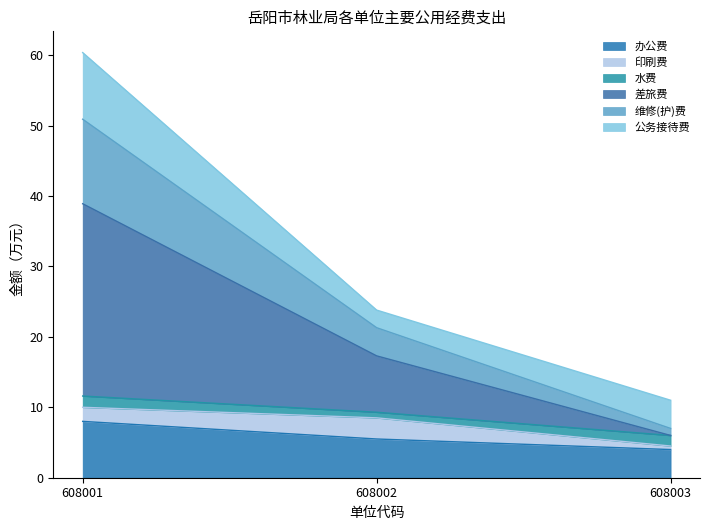

Where is 维修(护)费 nearest to the value 35?

608002